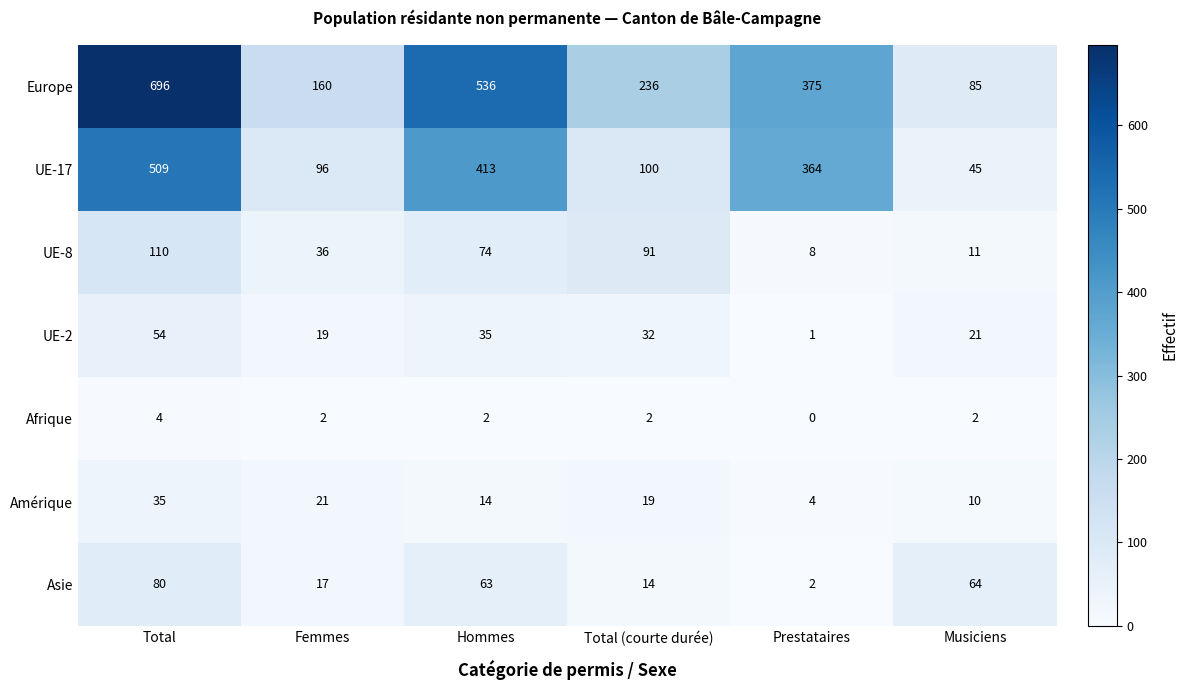

Which label corresponds to the smallest value in the chart?

Prestataires